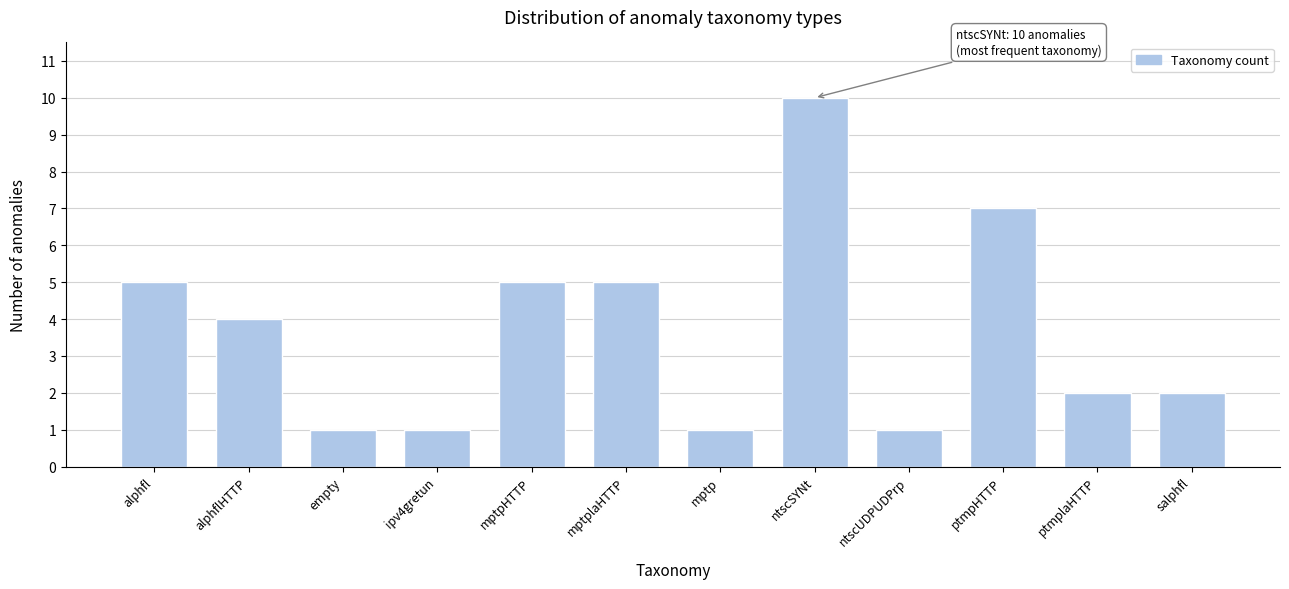

Reading left to right, transcribe all the data shown in this chart.

5	4	1	1	5	5	1	10	1	7	2	2